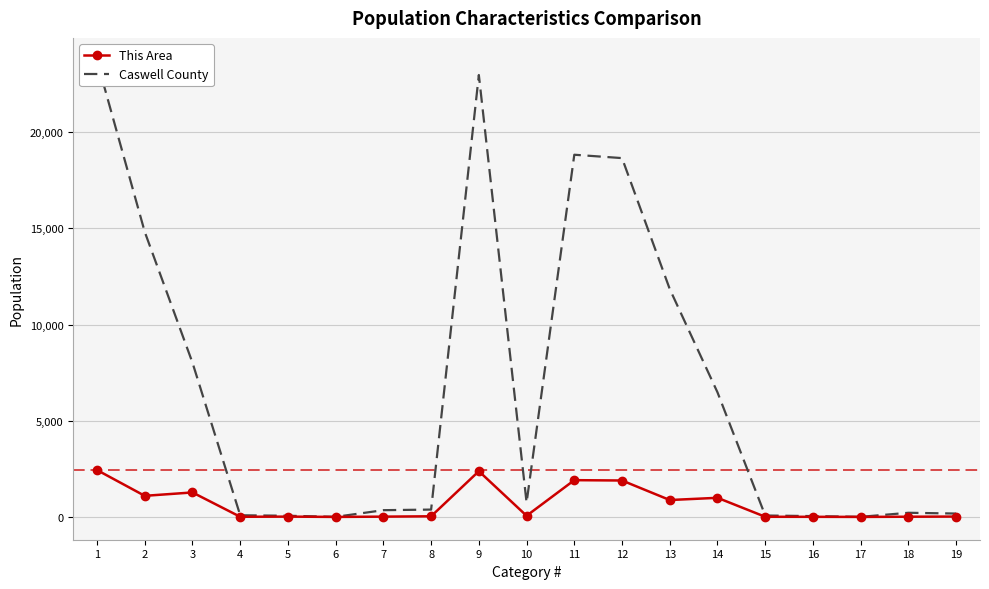

What is the value of the Caswell County point at the 15th from the left?

73